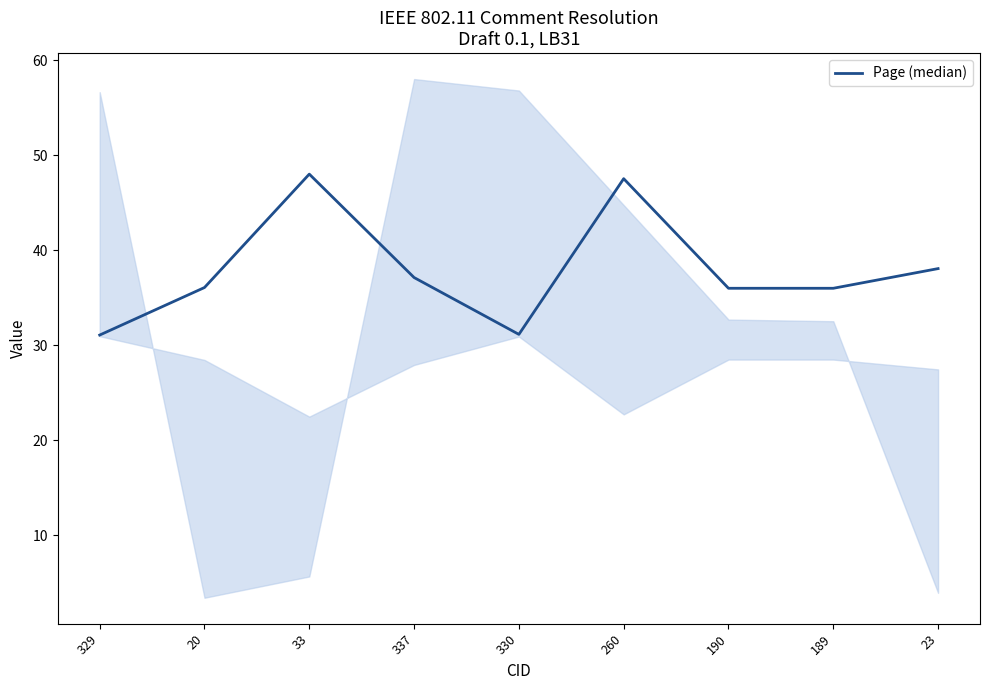

How many lines are shown in the chart?

1